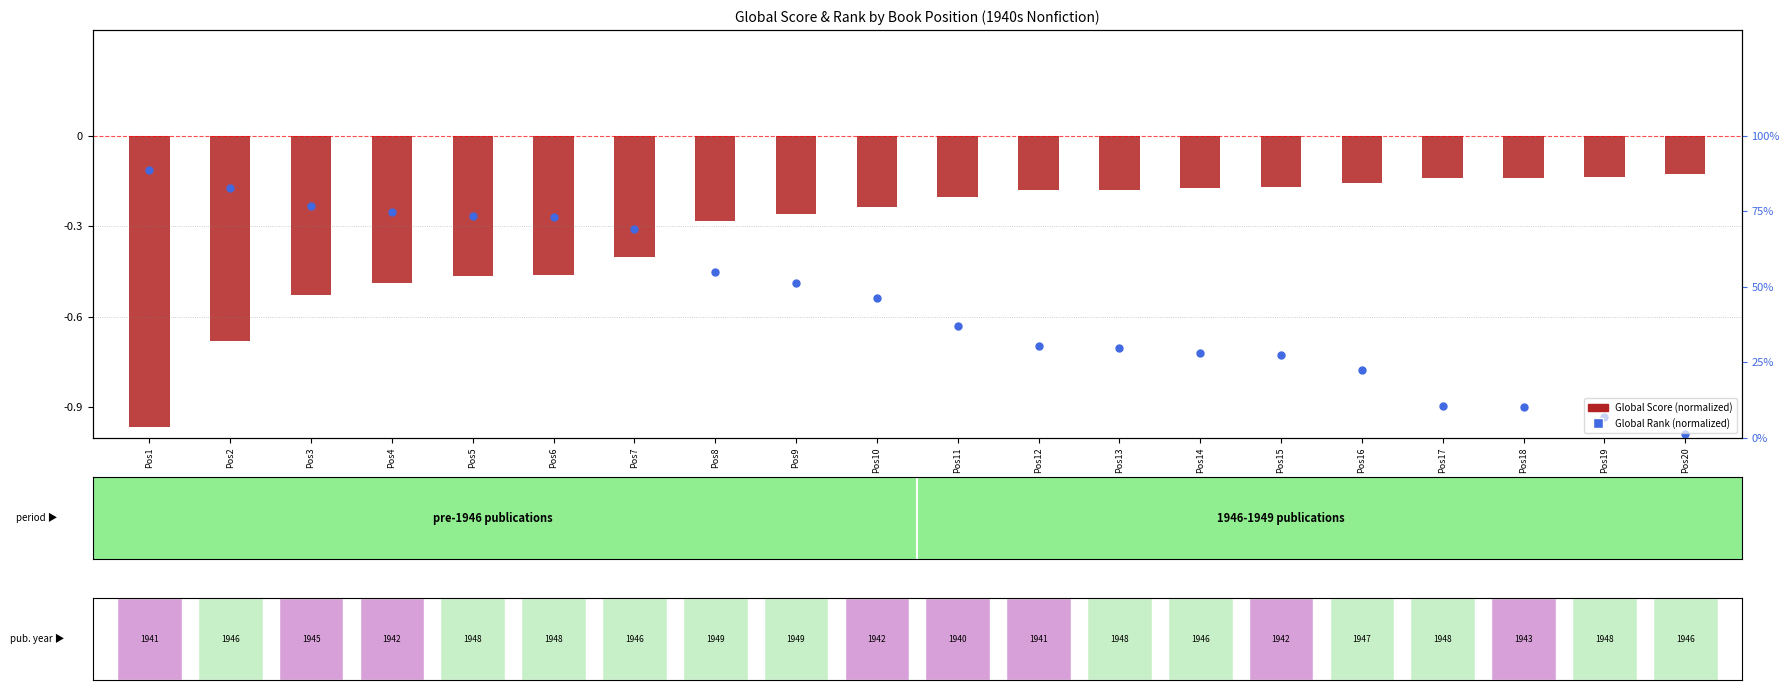

Which series contains the highest Y value?

Global Rank (normalized, inverted)